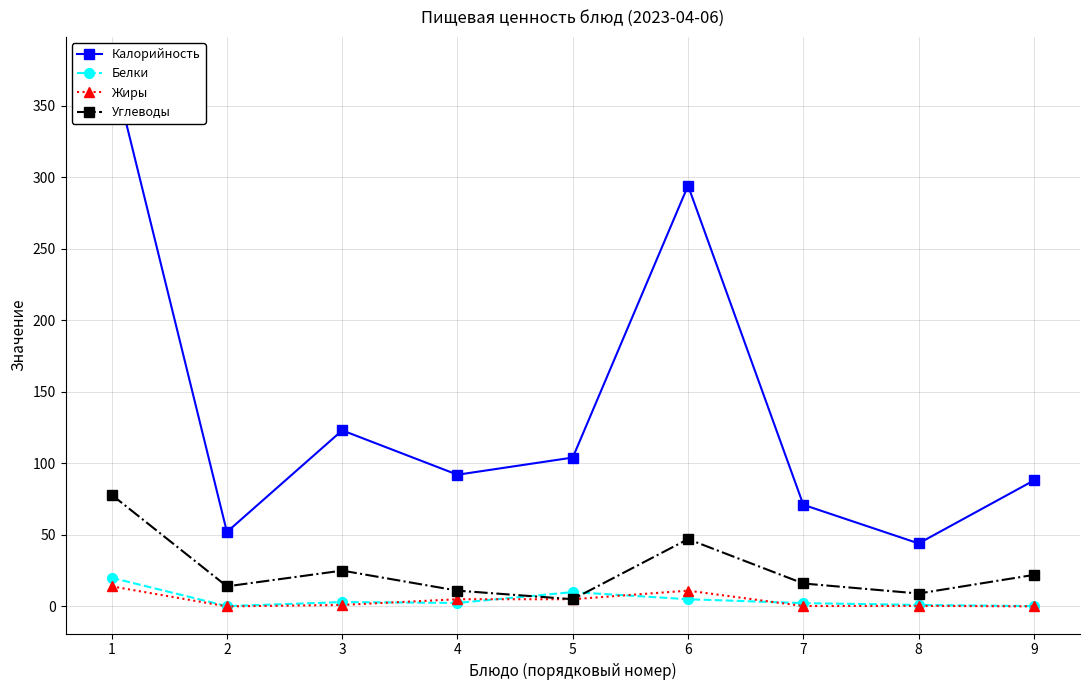

What is the value of the Углеводы point at the 3rd from the left?

25.0